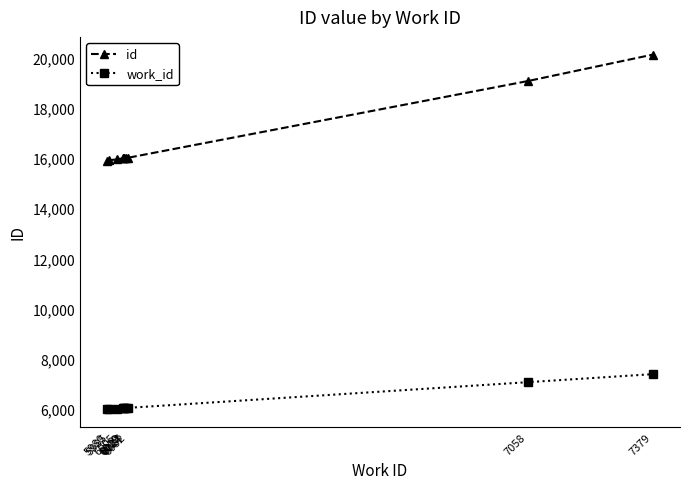

What is the difference between the second highest and minimum values in the id series?

3180